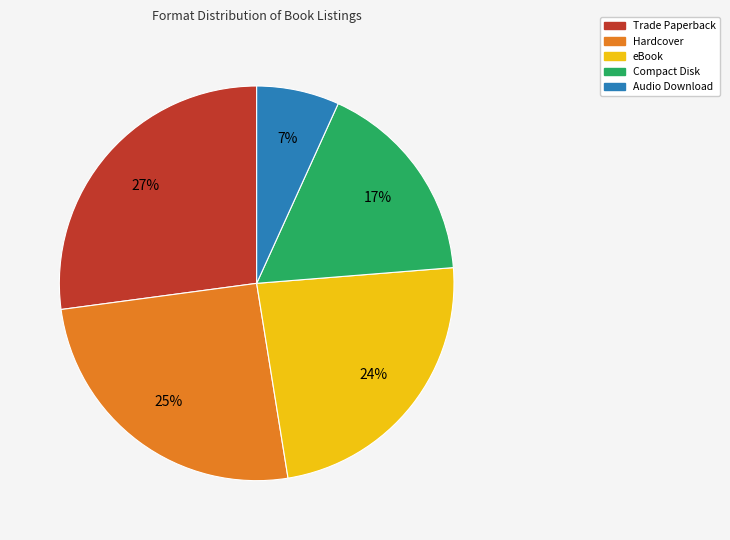

Do eBook and Hardcover together represent more than half of the pie?

No